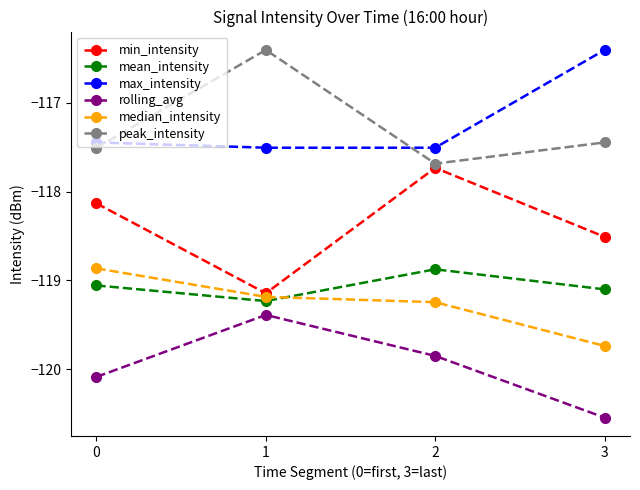

Which series has the largest total across all categories?

max_intensity